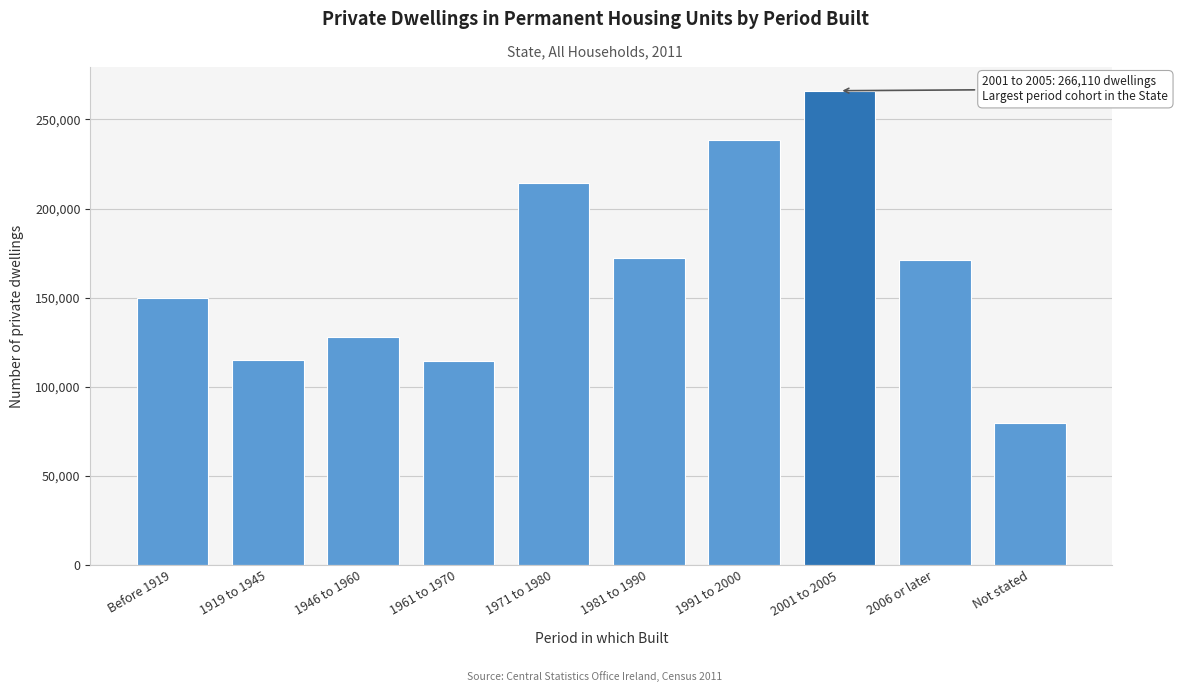

Is it true that the value at 1981 to 1990 is 302269?

False